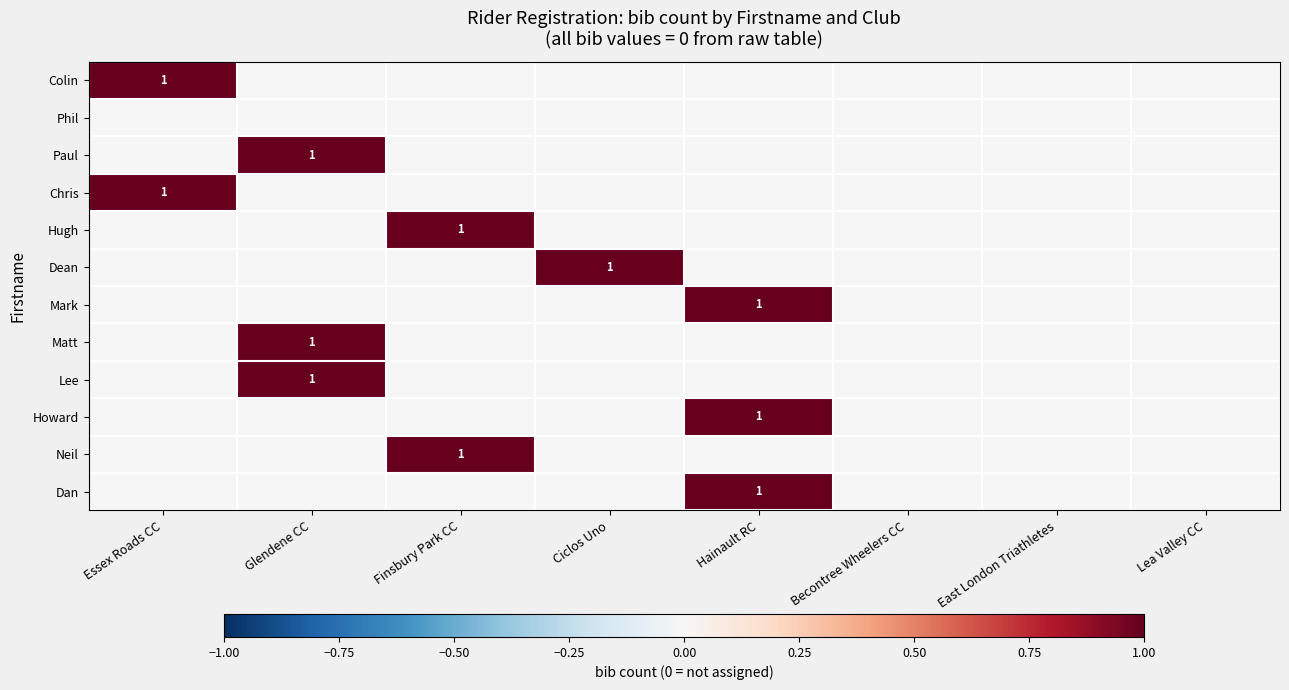

The value of Dean at Ciclos Uno is 1. True or false?

True